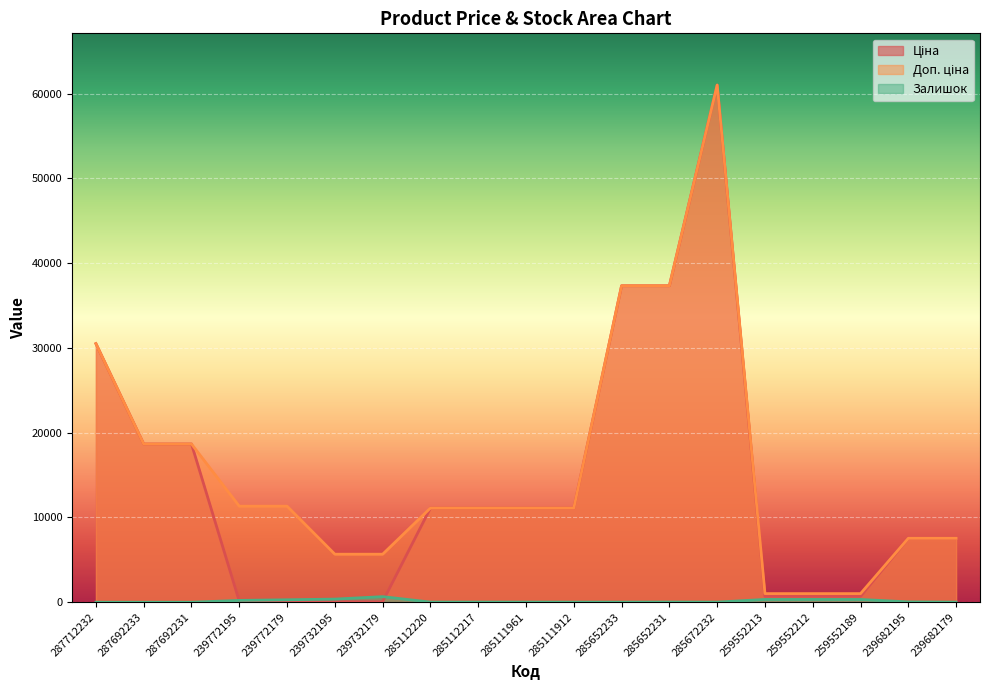

Which category has the lowest value across all series?

287712232